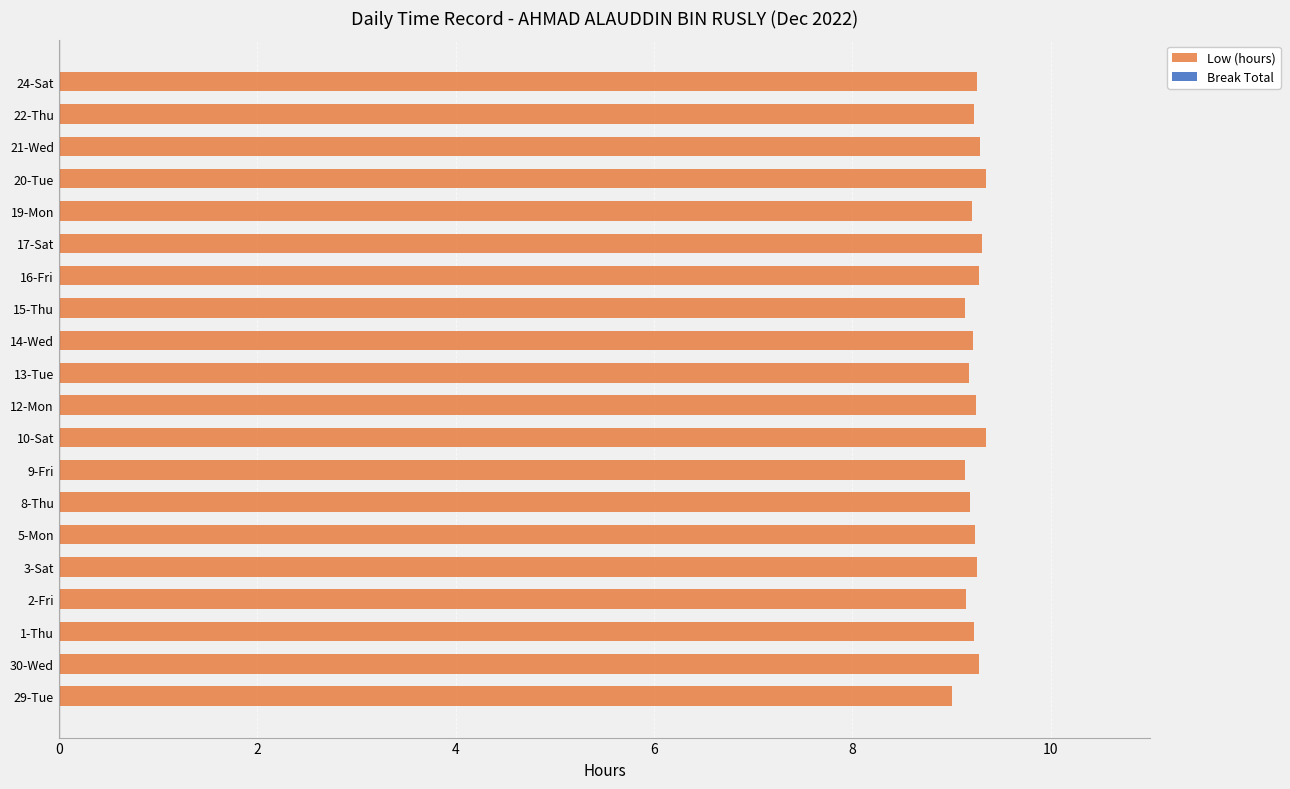

Is it true that the value at 1-Thu is 15.4?

False